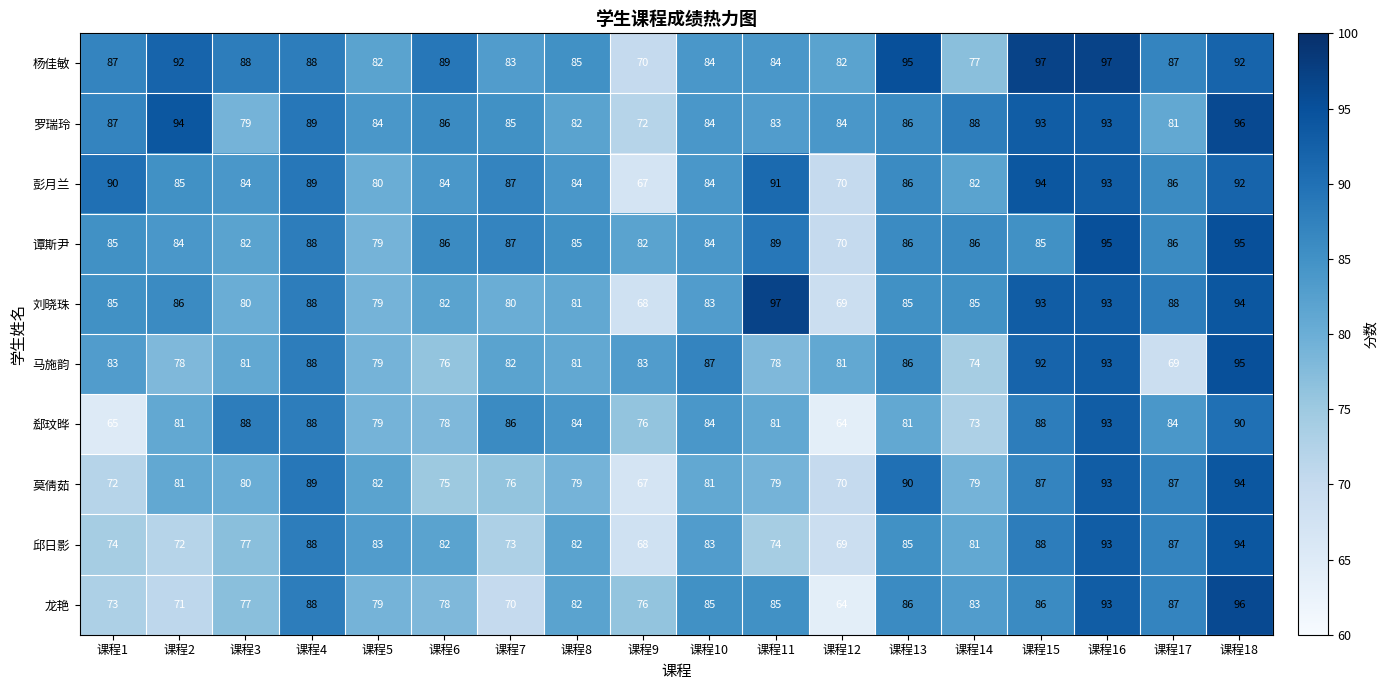

Where is 马施韵 nearest to the value 82?

课程7